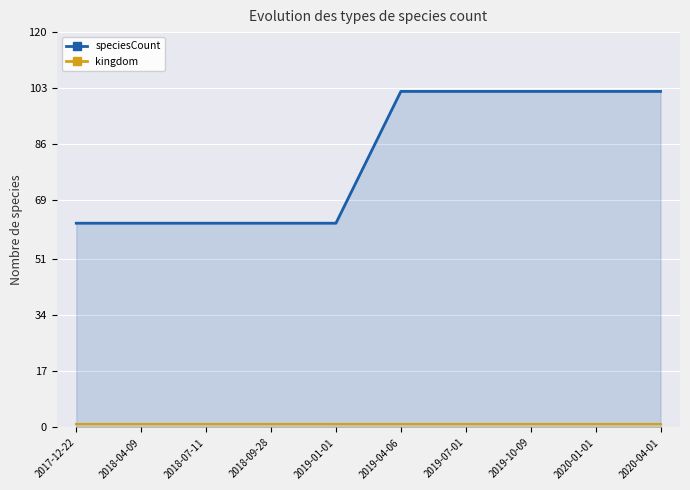

How many series are shown in this chart?

2